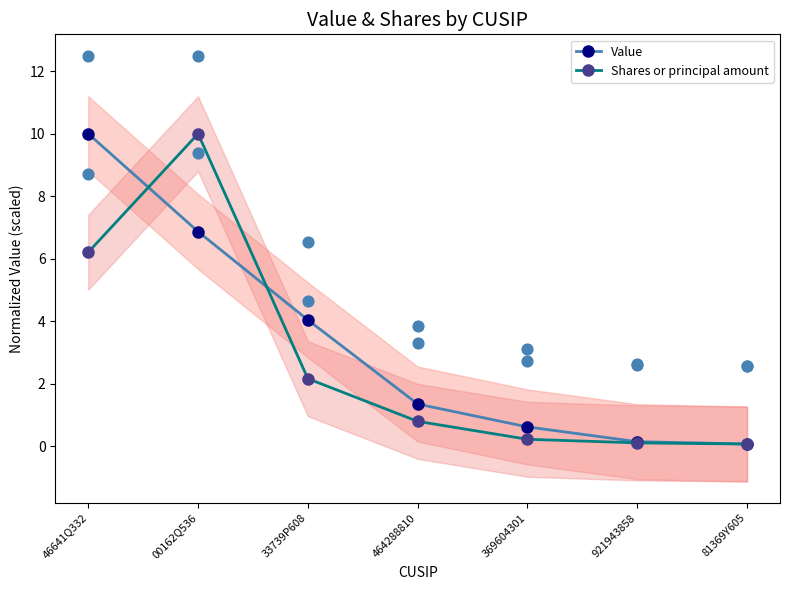

What is the total value across all series at 369604301?

0.8